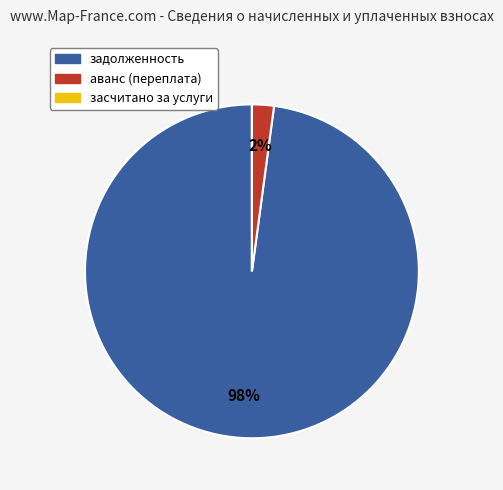

To the nearest percent, what is the difference between the largest and smallest slice percentages?

98%